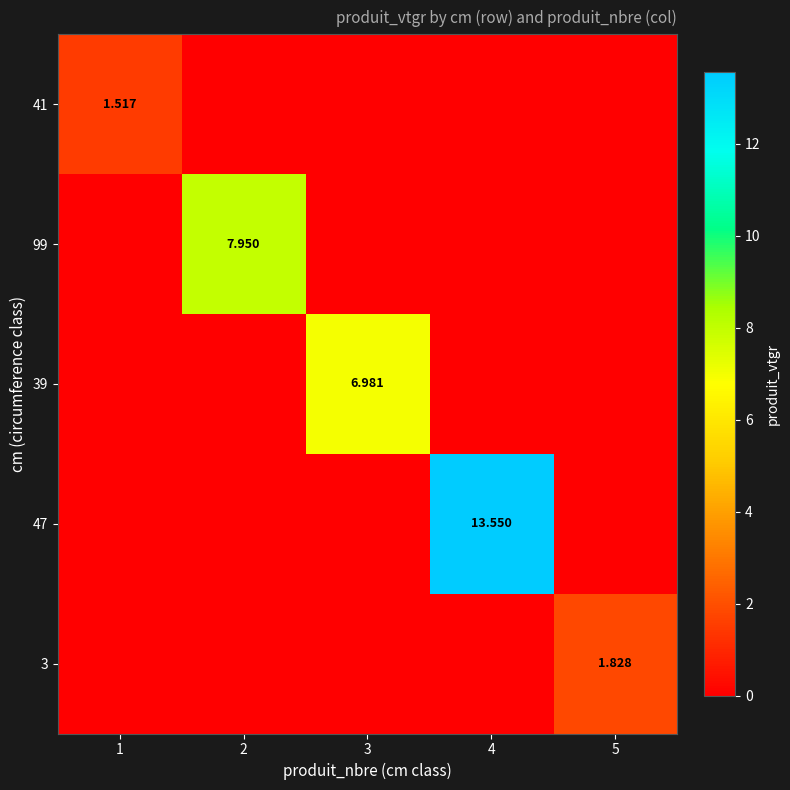

What is the spread (max minus min) of values at 1?

1.5